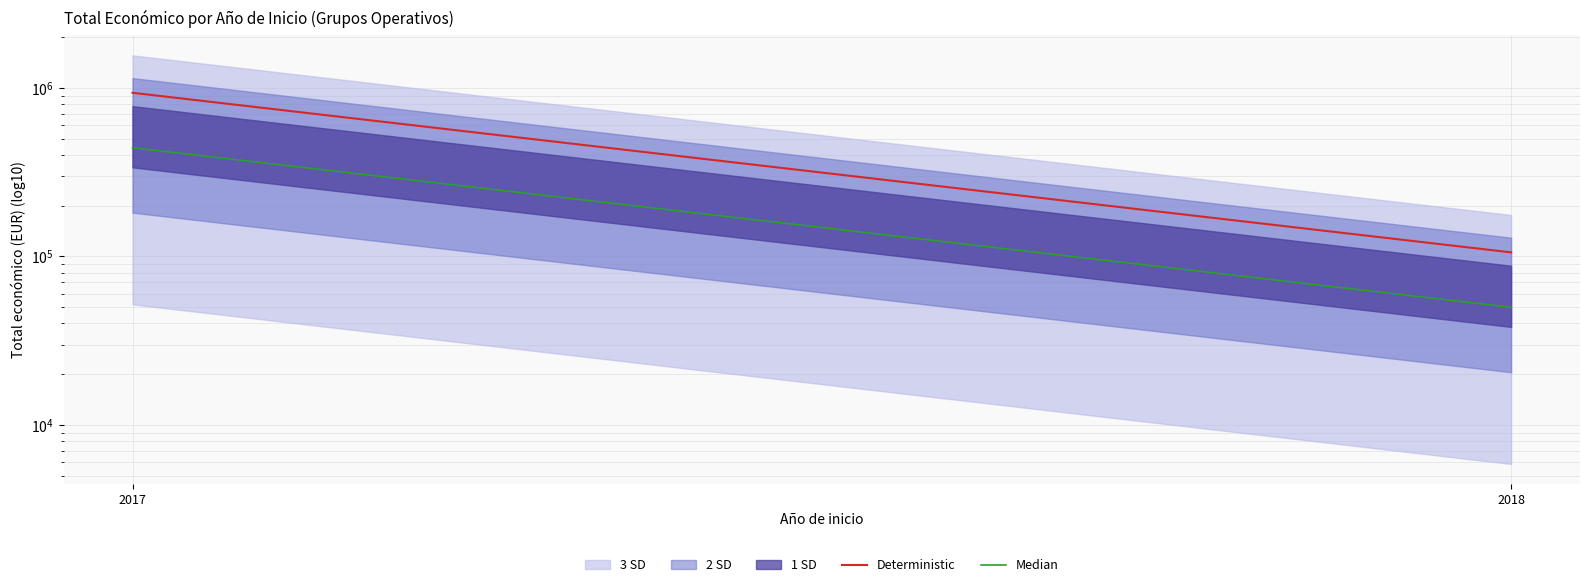

The value of Deterministic at 2017 is 504270.0. True or false?

False